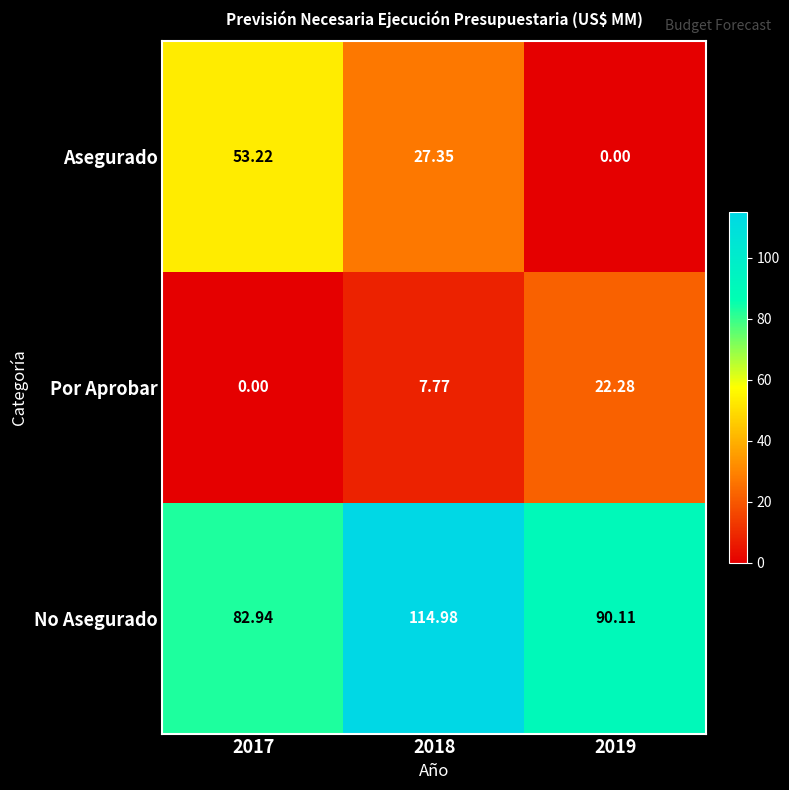

List the series in order of their peak value, lowest first.

Por Aprobar, Asegurado, No Asegurado